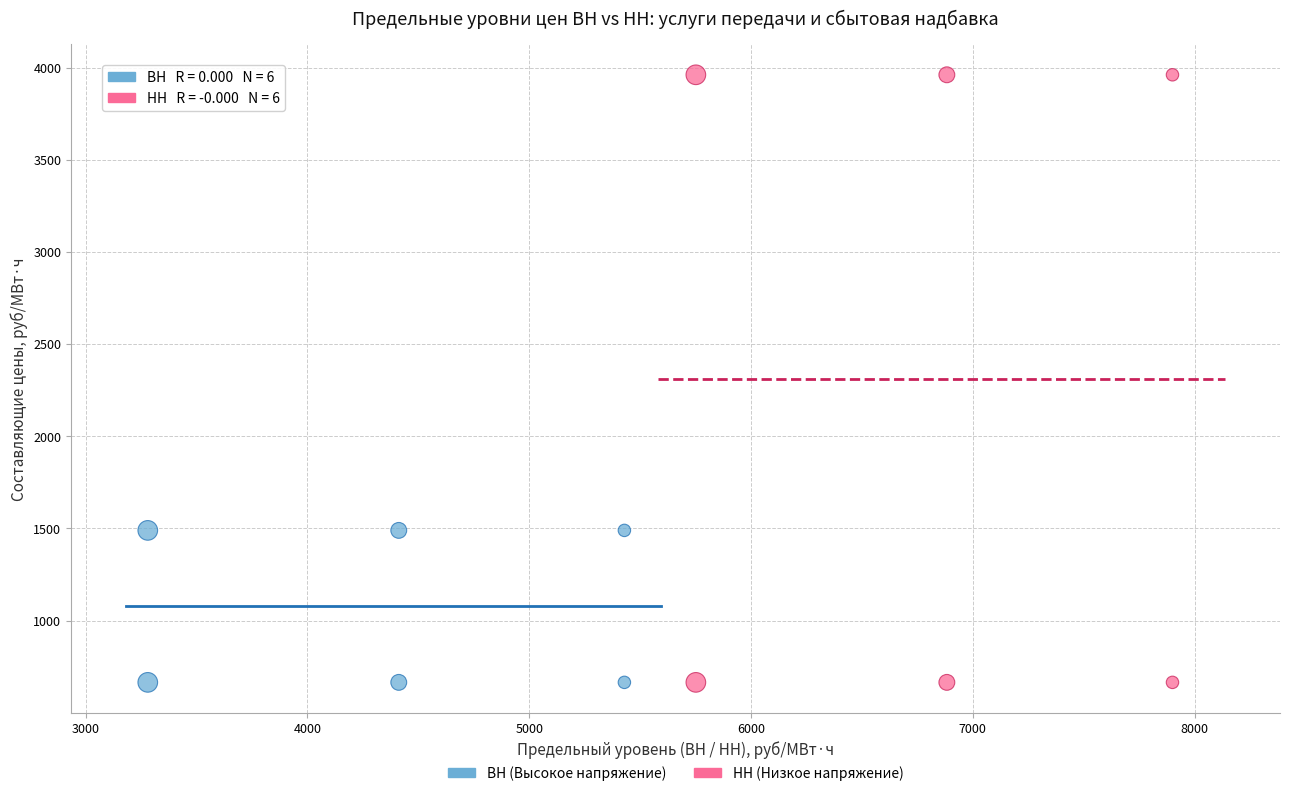

Which series reaches the maximum Y coordinate?

НН (Низкое напряжение)